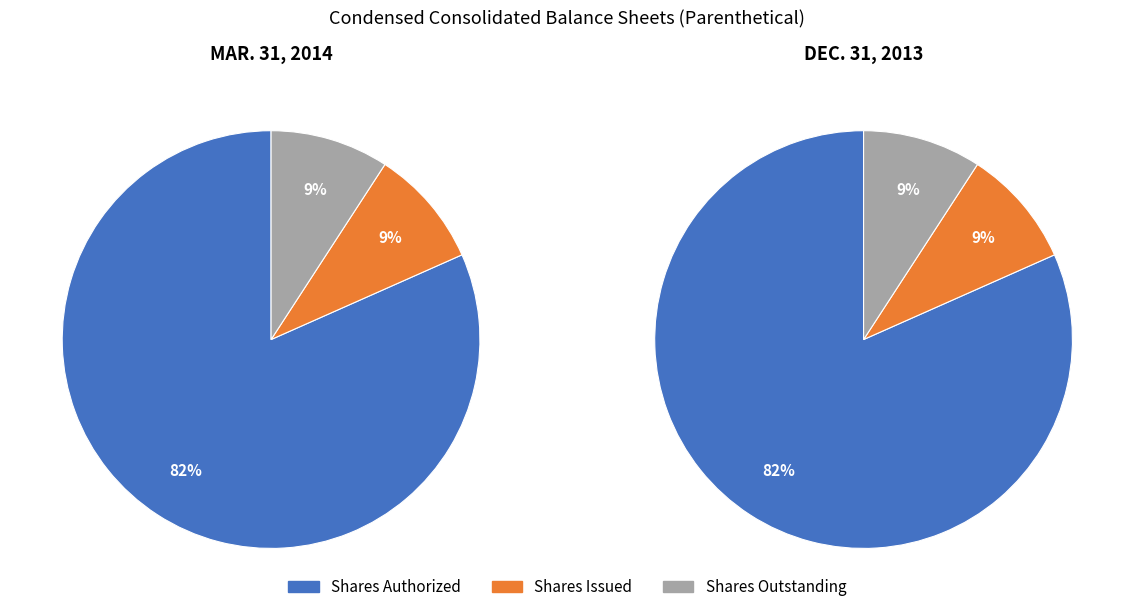

Is Common stock, shares authorized the majority of the pie?

Yes